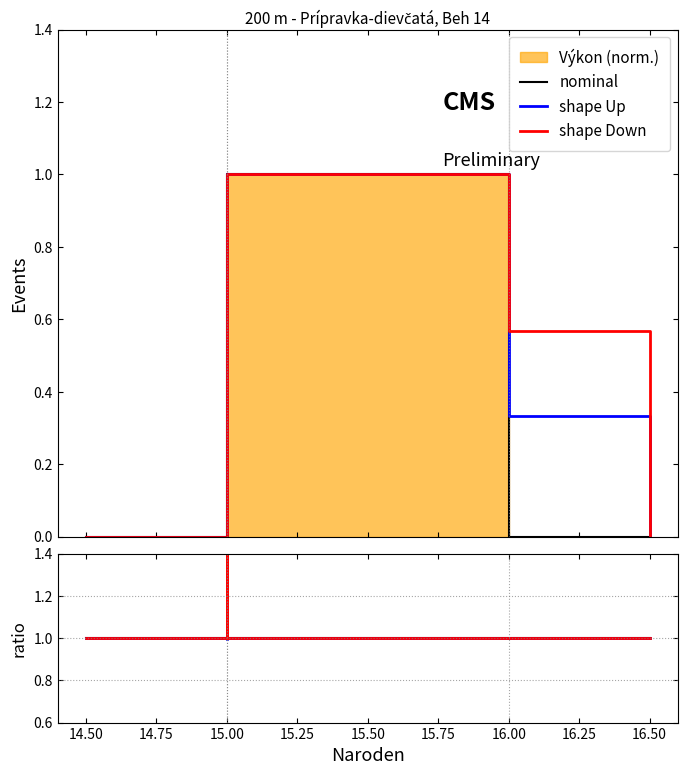

True or false: nominal has more than 0 interior local peaks.

False